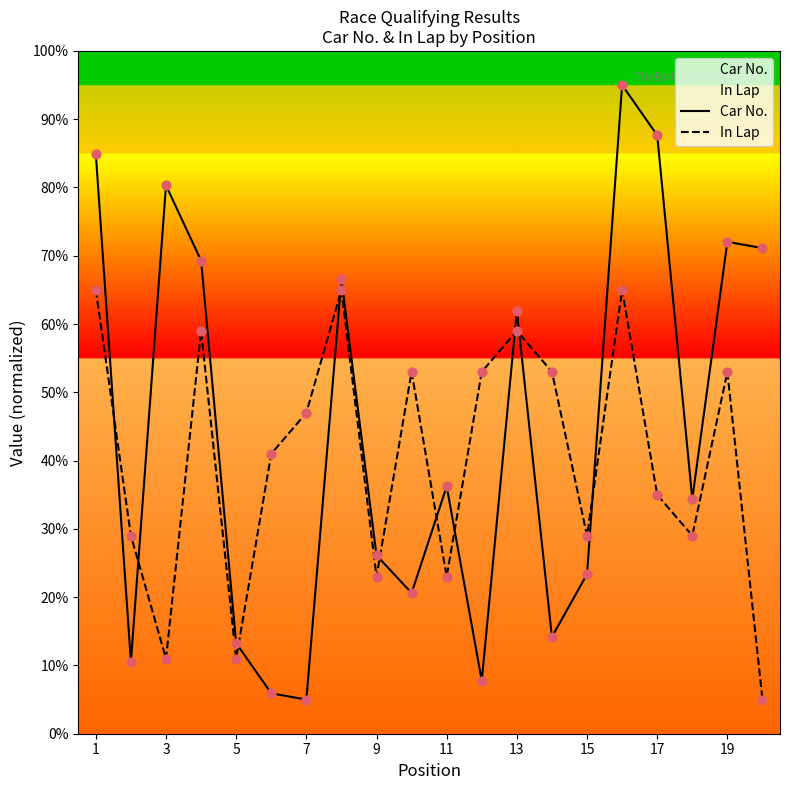

Rank the series by their maximum value, from highest to lowest.

Car No., In Lap